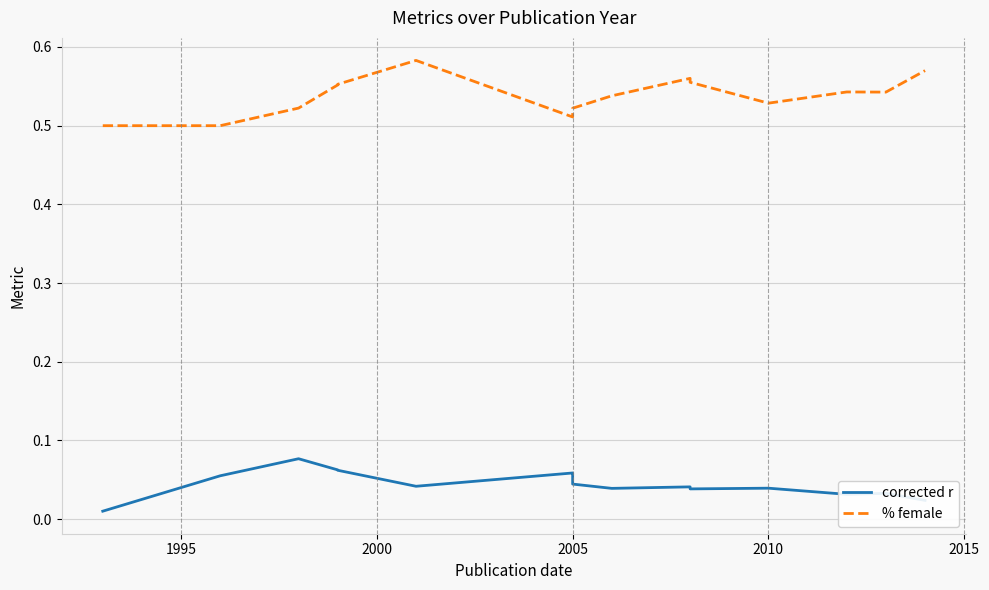

Count the corrected r values in the range 0 to 1.

16